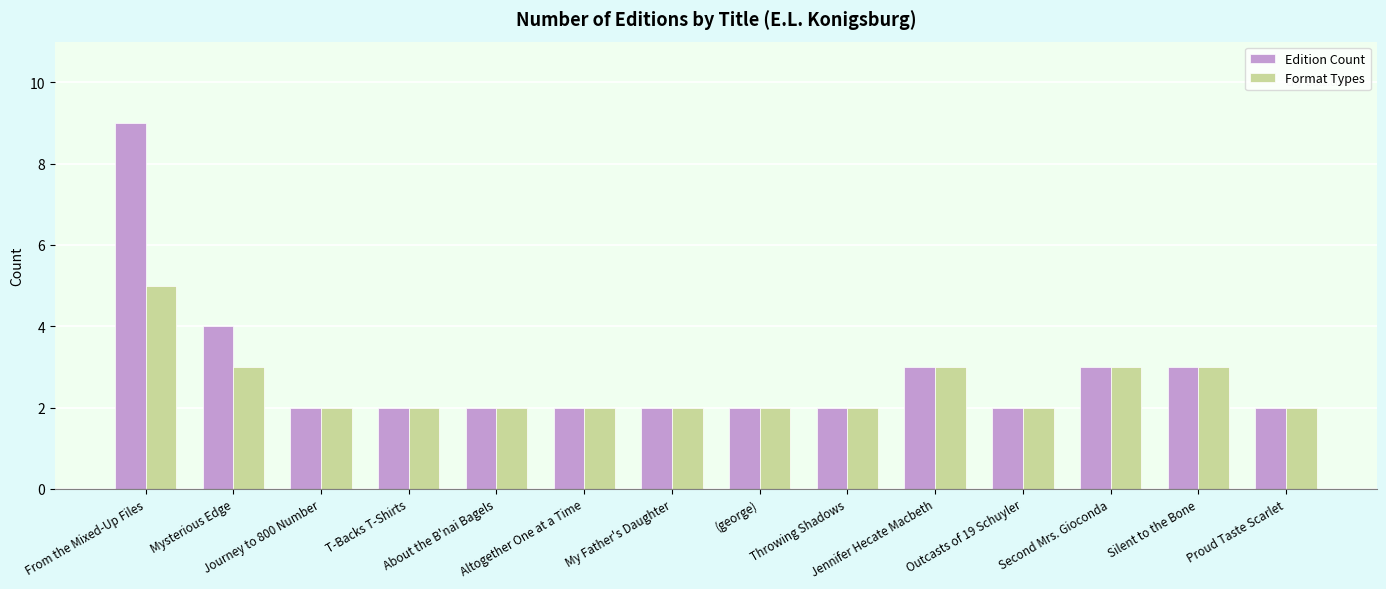

List the series in order of their overall mean, lowest first.

Format Types, Edition Count